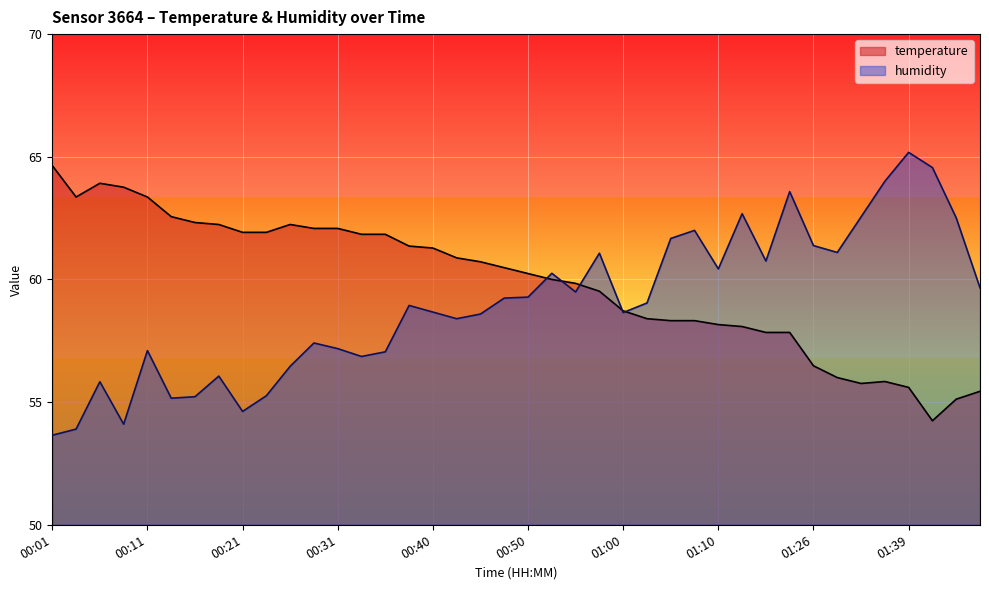

List the series in order of their overall mean, lowest first.

humidity, temperature